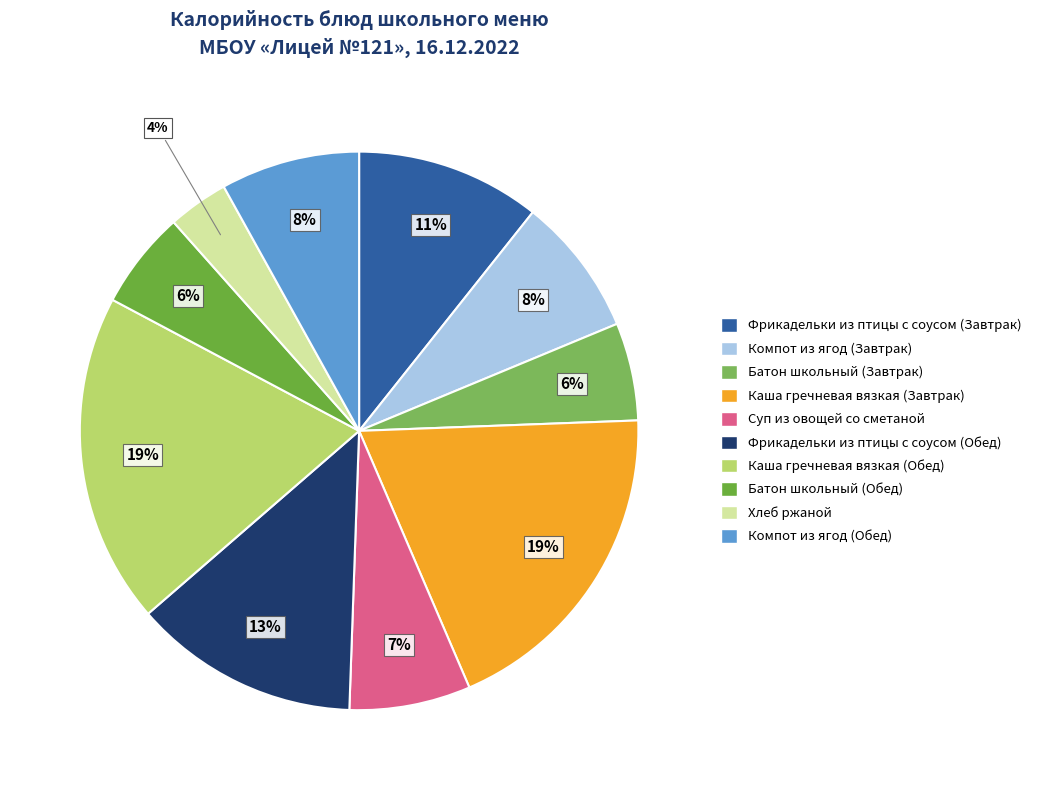

What is the largest slice in the pie chart?

Каша гречневая вязкая (Завтрак)